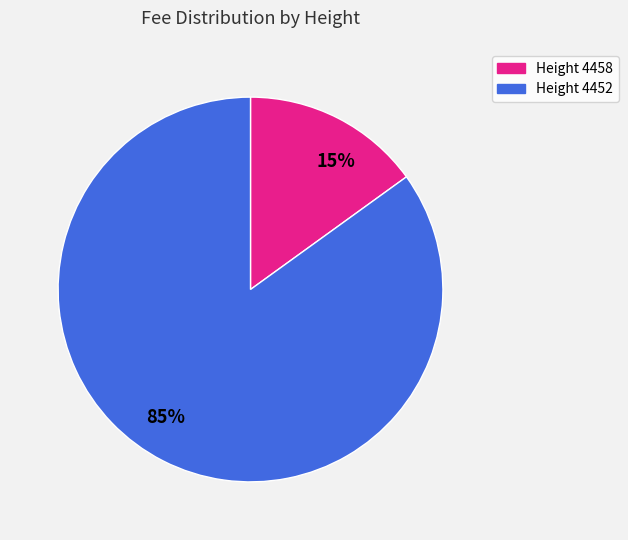

To the nearest percent, what is the combined percentage of Height 4452 and Height 4458?

100%